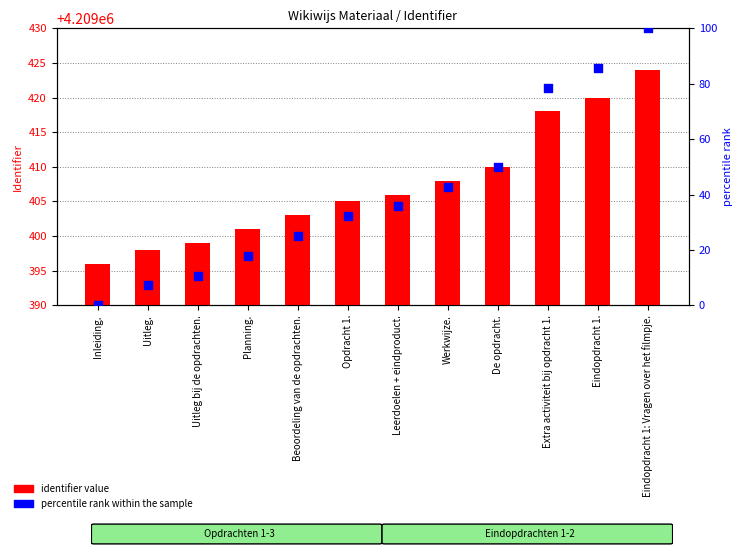

Which series has the largest Y range (max minus min)?

percentile rank within the sample